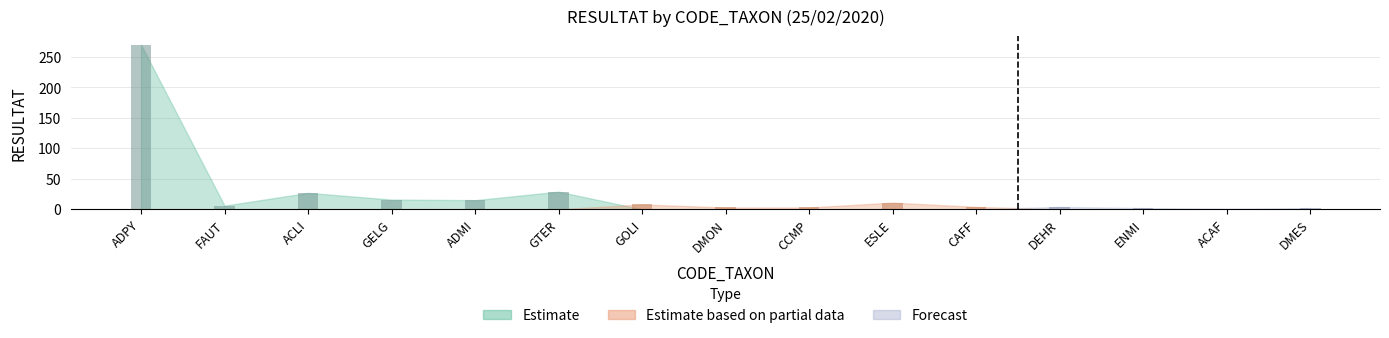

What is the difference between the values at GOLI and ENMI?

6